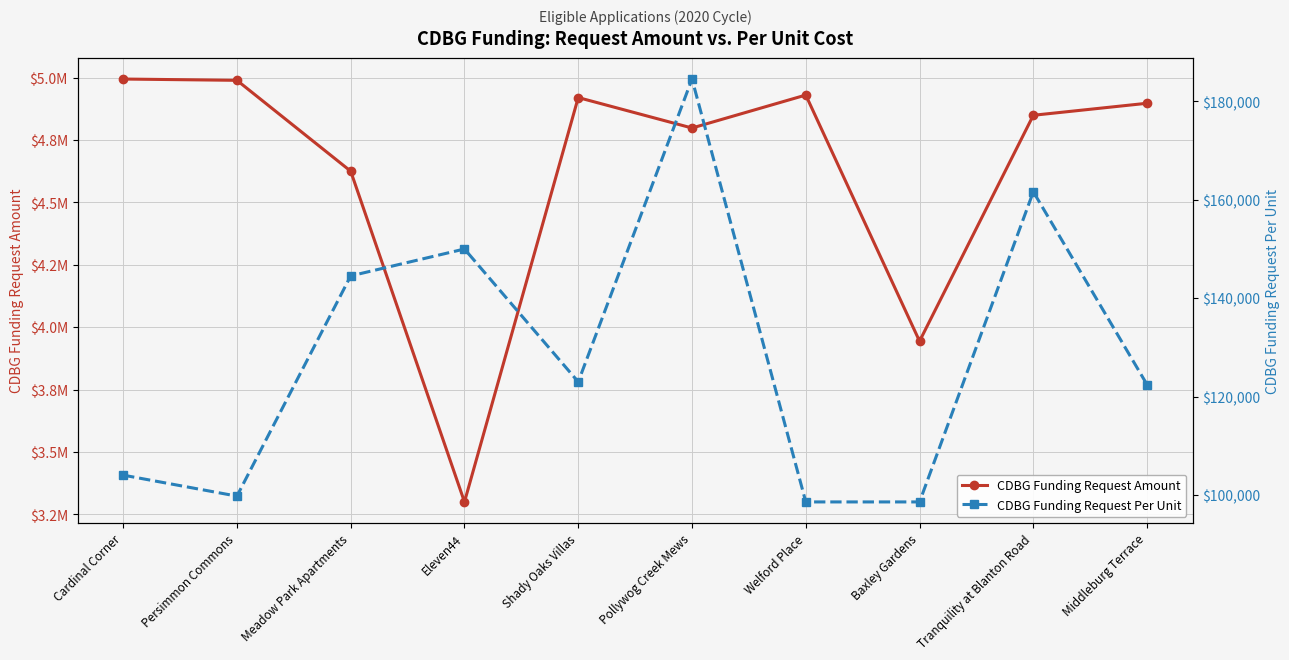

List the labels in order of CDBG Funding Request Per Unit value, smallest first.

Welford Place, Baxley Gardens, Persimmon Commons, Cardinal Corner, Middleburg Terrace, Shady Oaks Villas, Meadow Park Apartments, Eleven44, Tranquility at Blanton Road, Pollywog Creek Mews